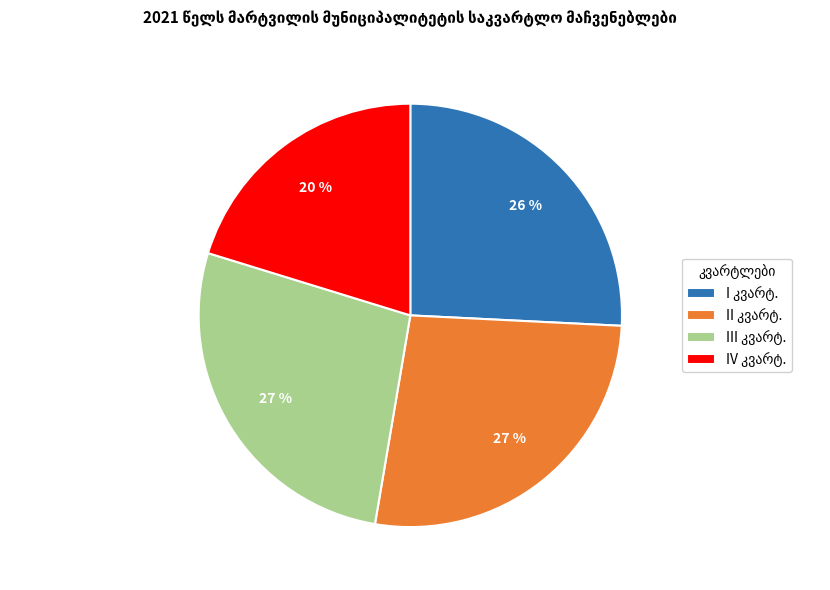

To the nearest percent, what is the average slice percentage?

25%